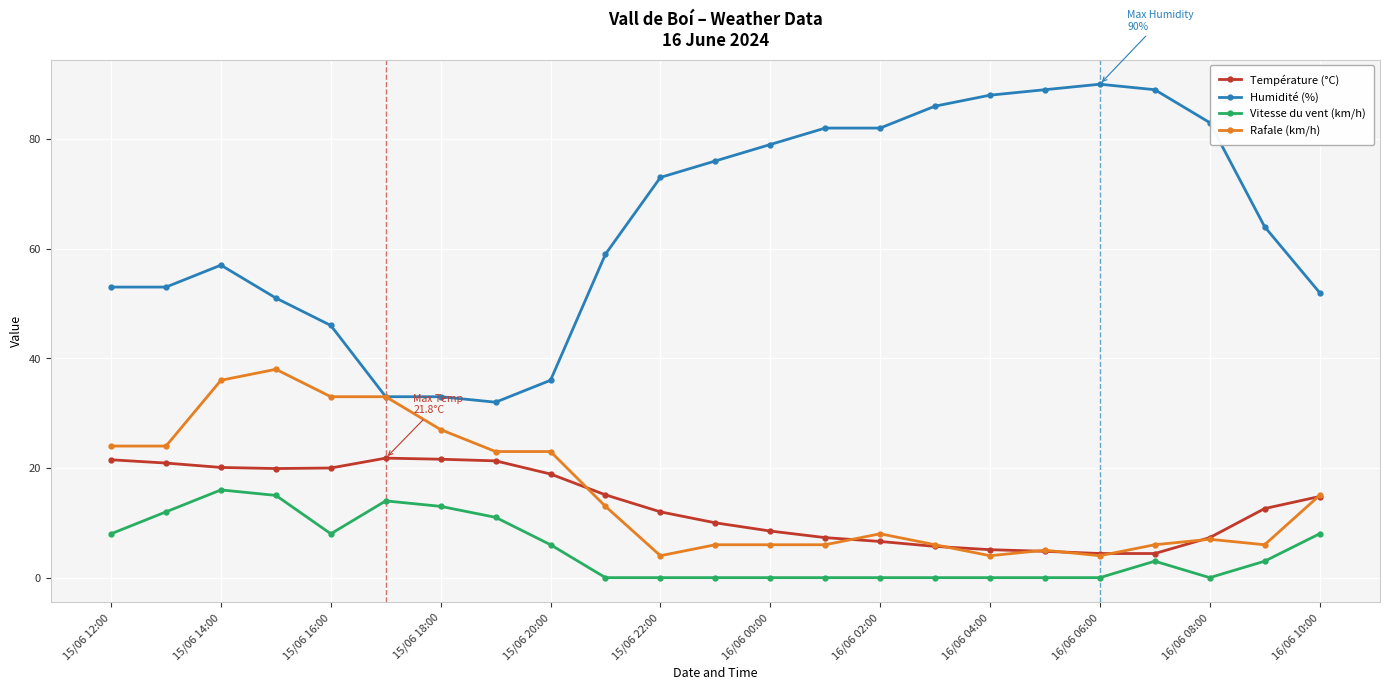

What is the maximum value shown in the chart?

90.0